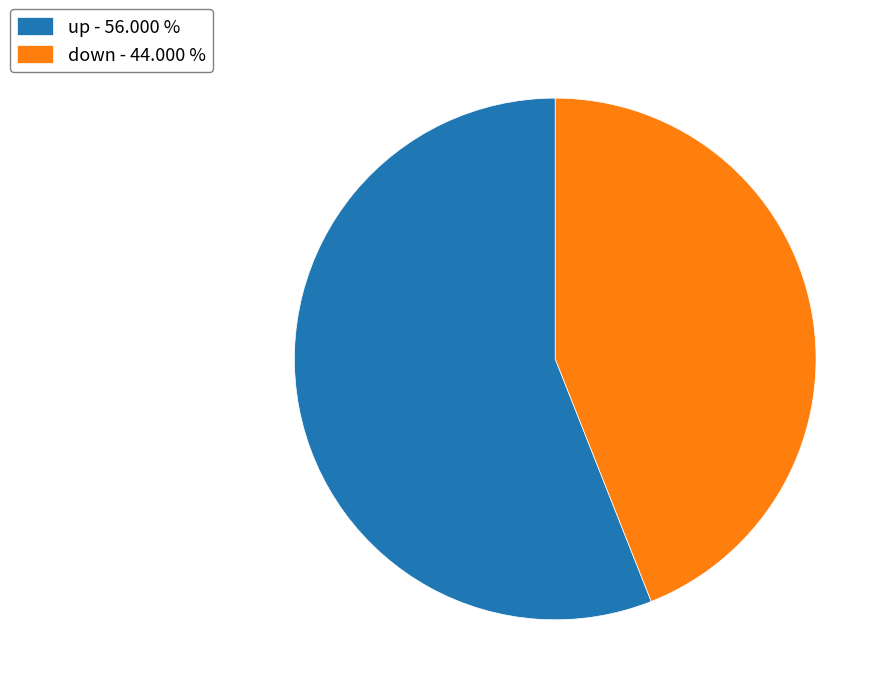

How many slices are in this pie chart?

2